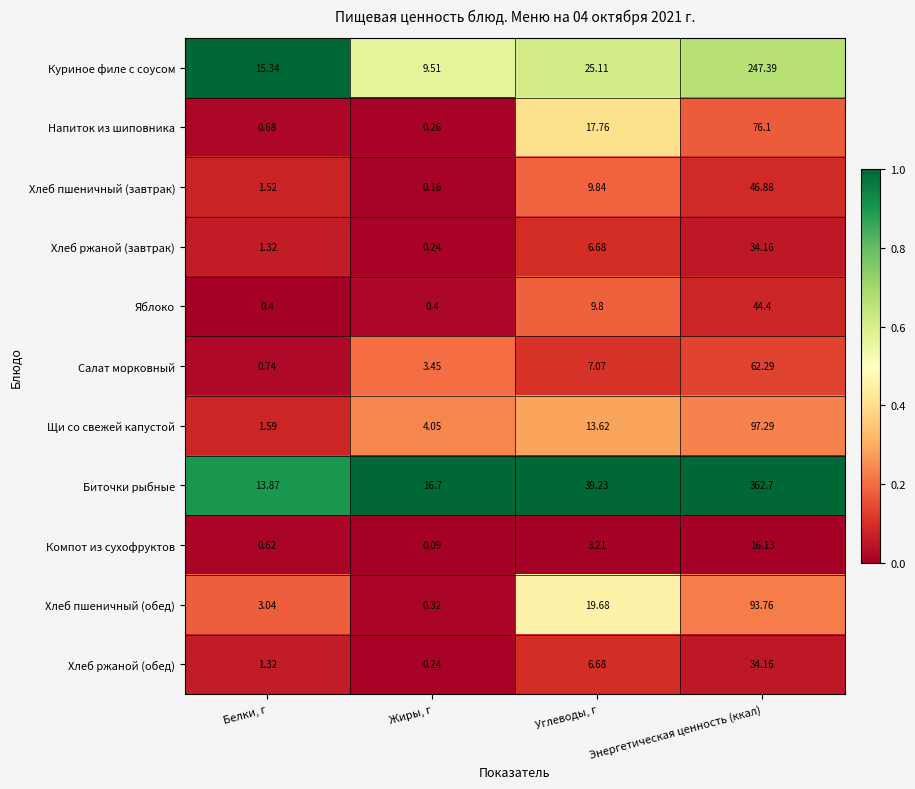

Which category has the lowest value in the Салат морковный series?

Белки, г